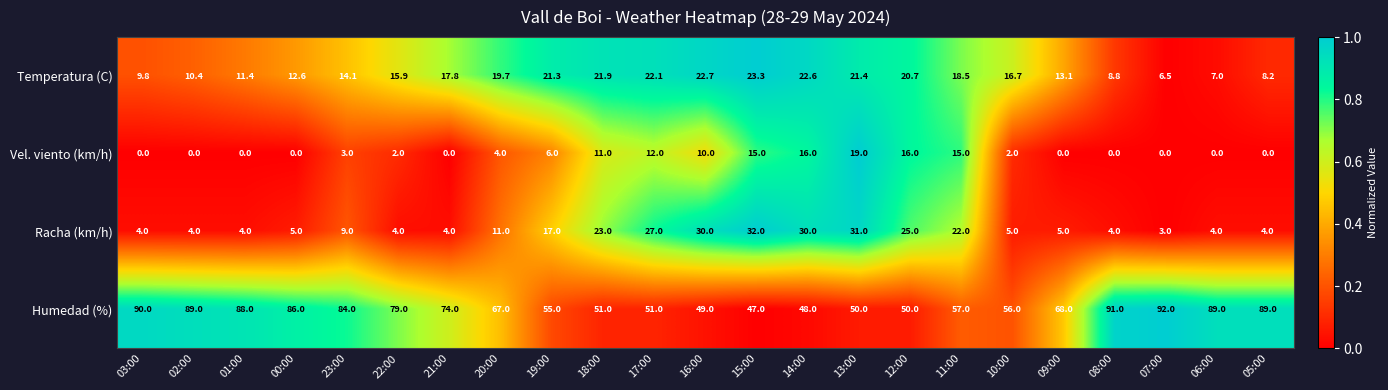

Is it true that Racha (km/h) equals 4.0 at 06:00?

True